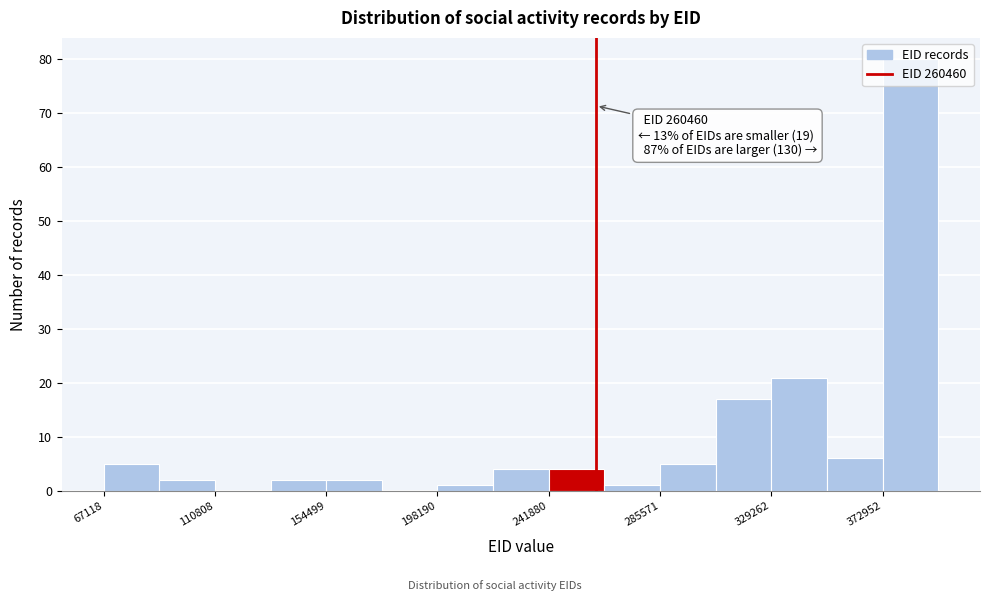

Which range on the x-axis has the tallest bar?

375000 to 395000